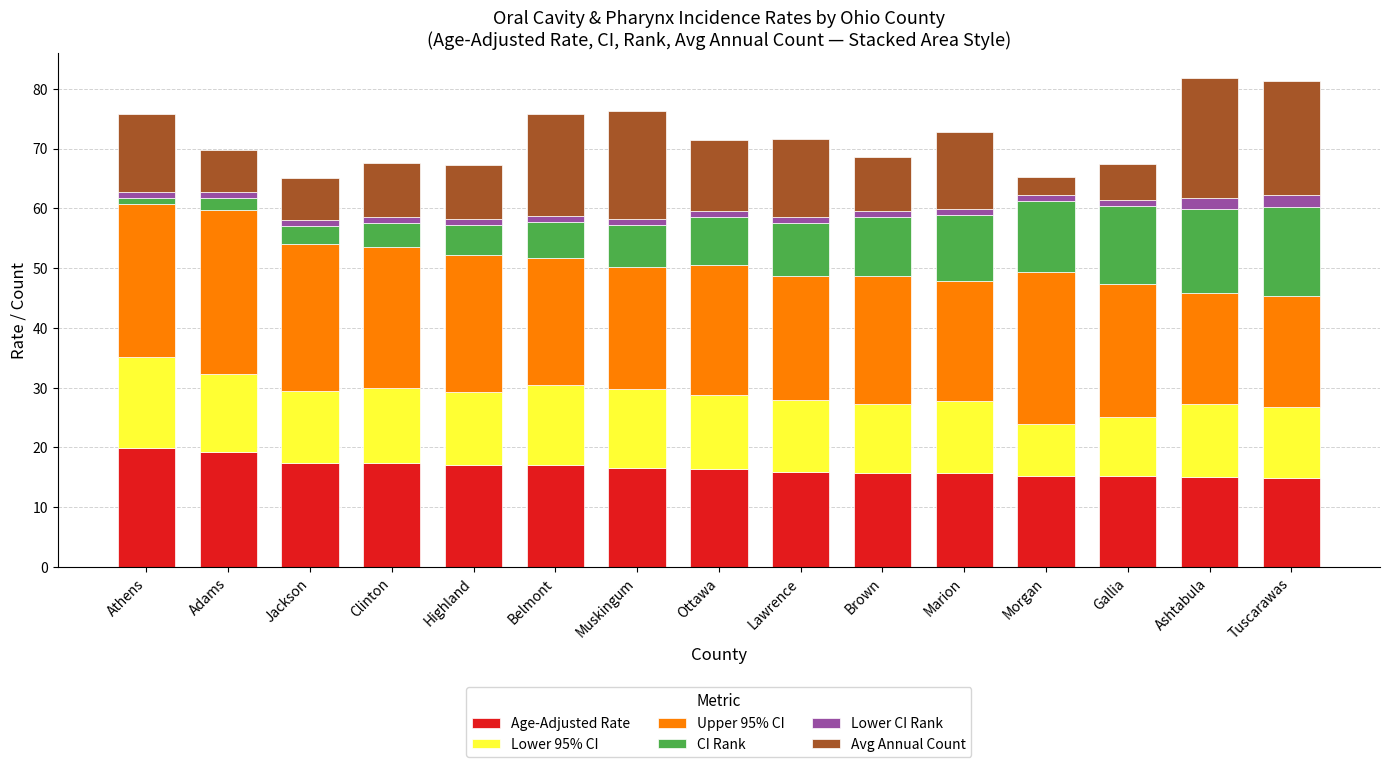

What is the sum of all Age-Adjusted Rate values?

248.6